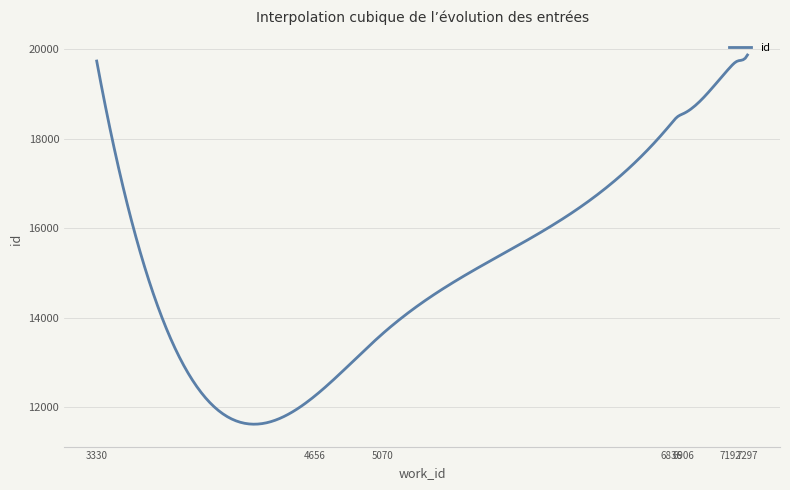

What is the greatest value displayed?

19869.0